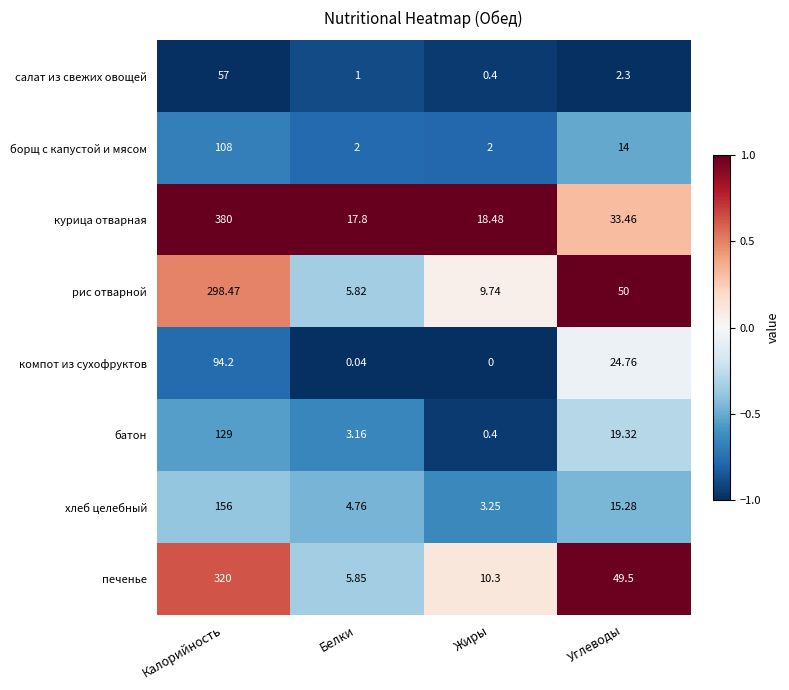

What is the total value across all series at Калорийность?

1542.7